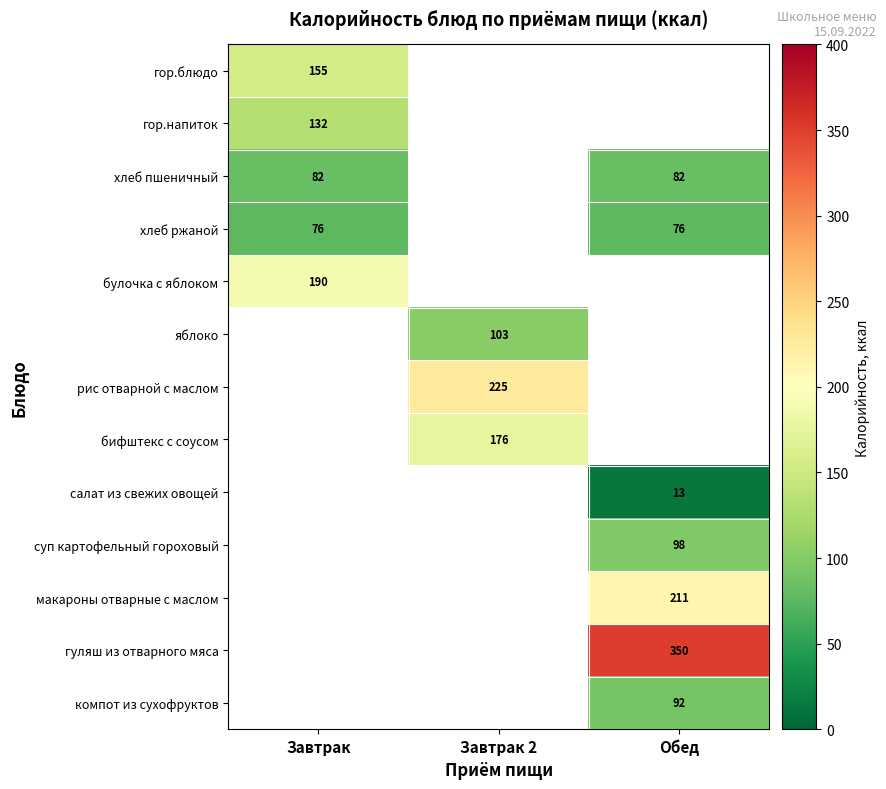

The хлеб ржаной series shows 108 at Обед. True or false?

False